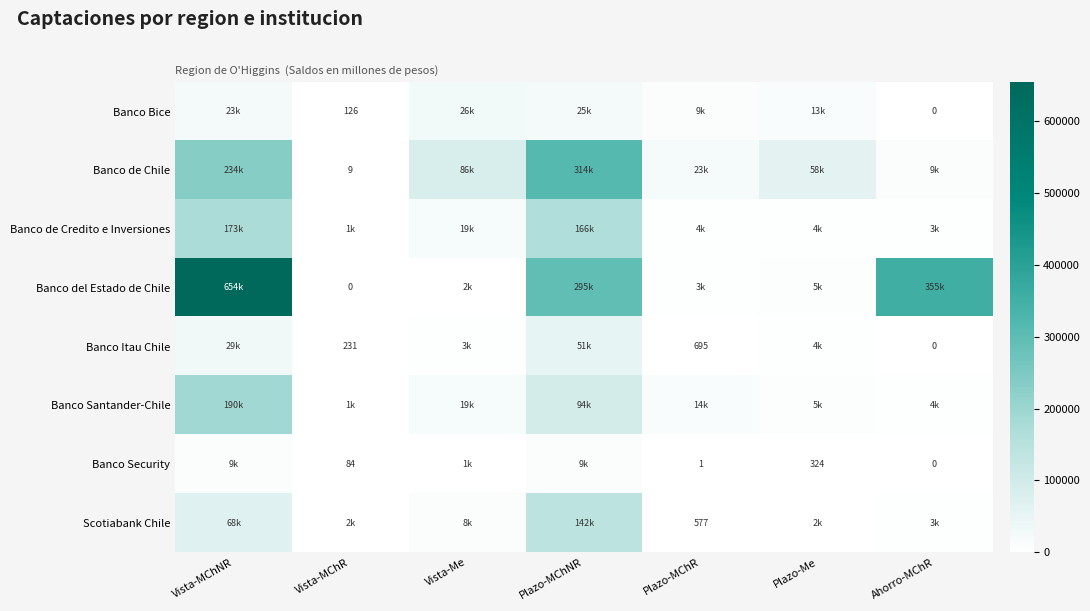

Which has a higher value, Ahorro-MChR or Plazo-Me?

Plazo-Me